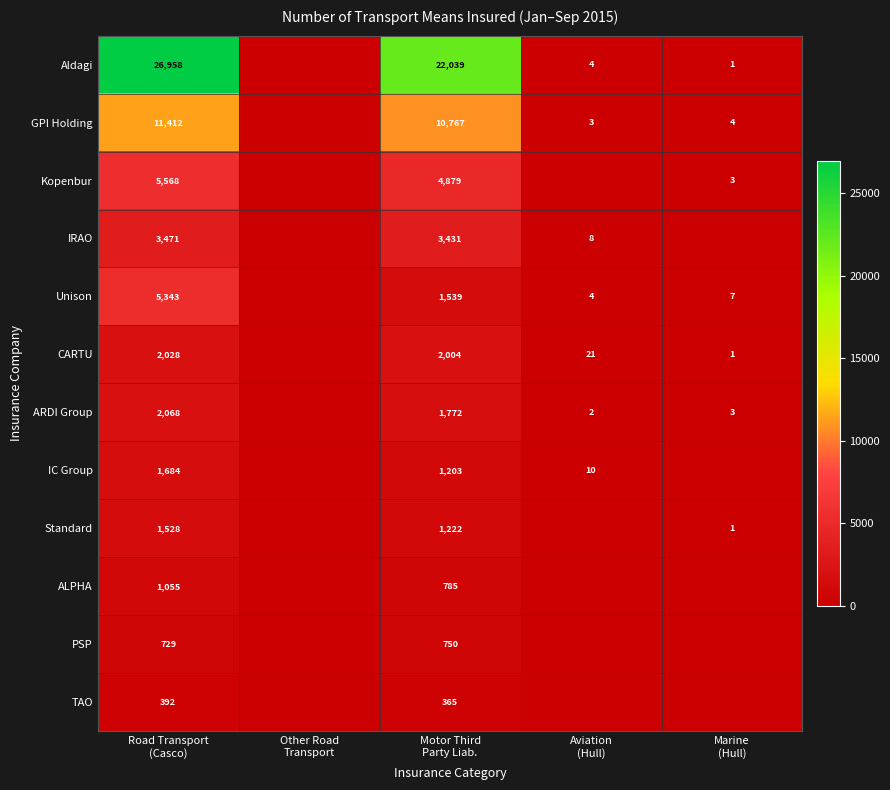

Which series has the largest range (max minus min)?

Aldagi